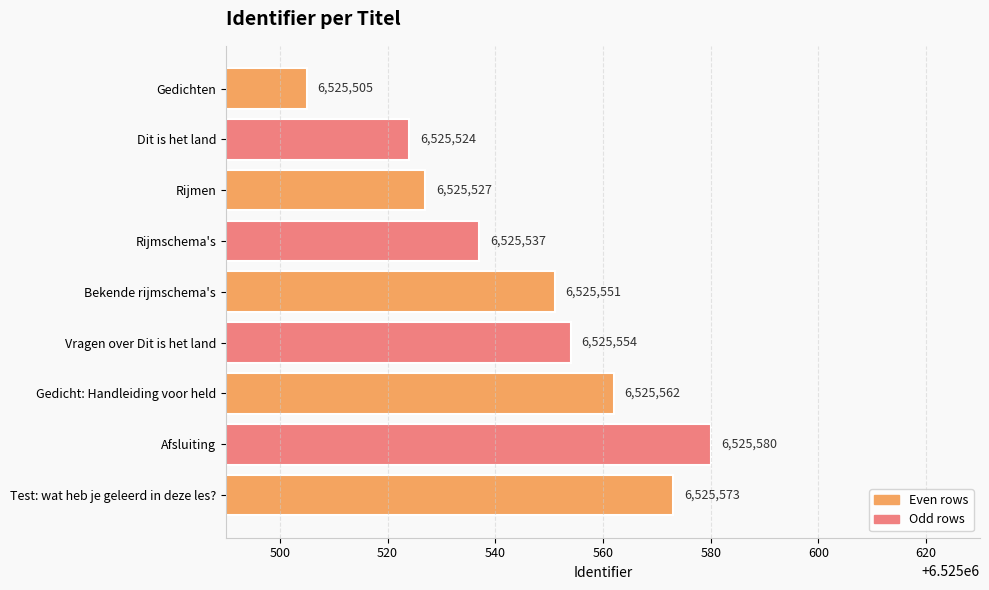

What is the average value?

6525546